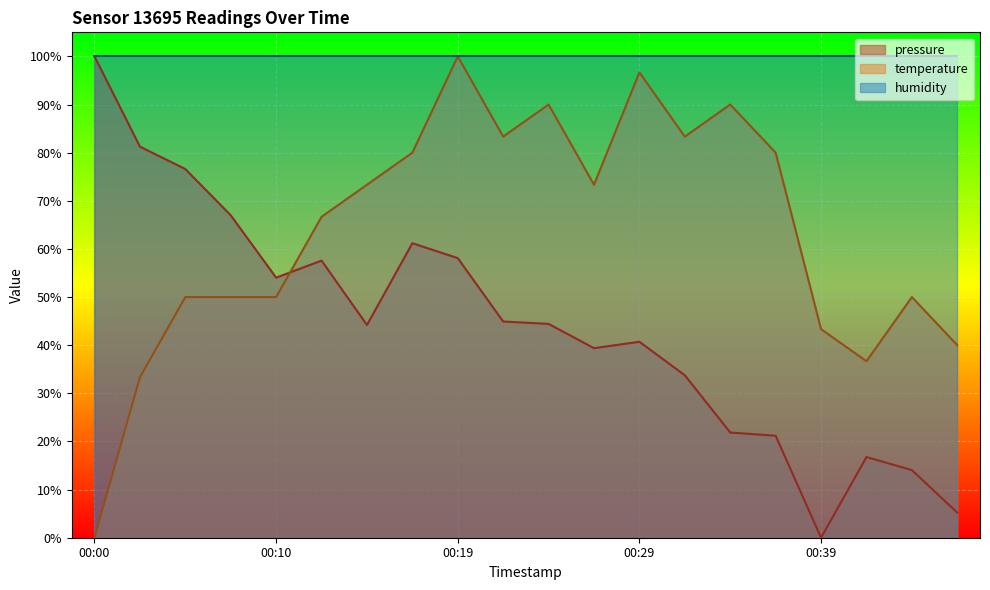

What is the total value across all series at 00:00?

200.0